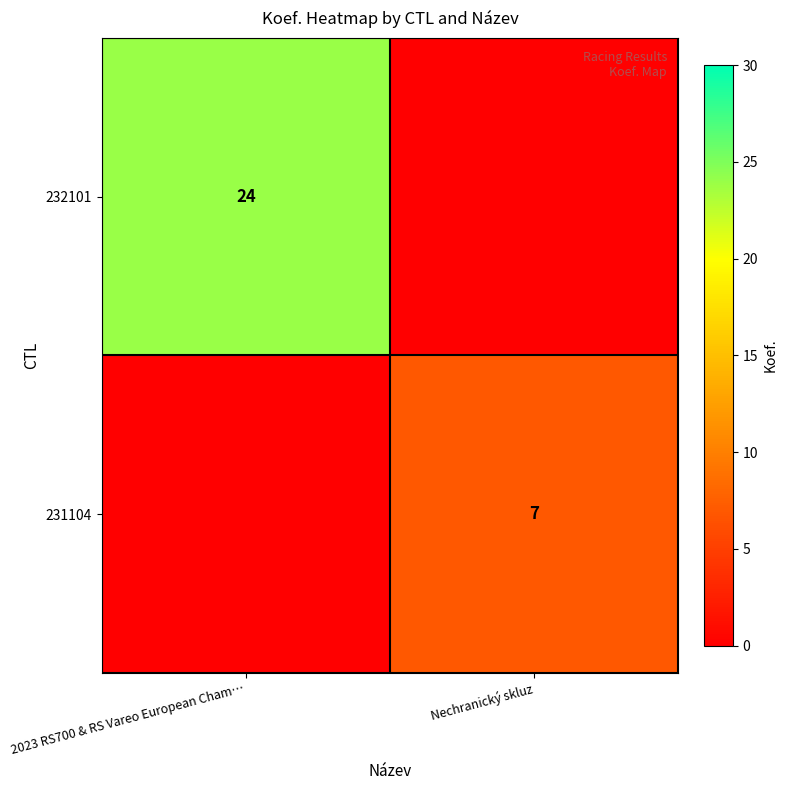

The 232101 series shows 14 at 2023 RS700 & RS Vareo European Cham…. True or false?

False